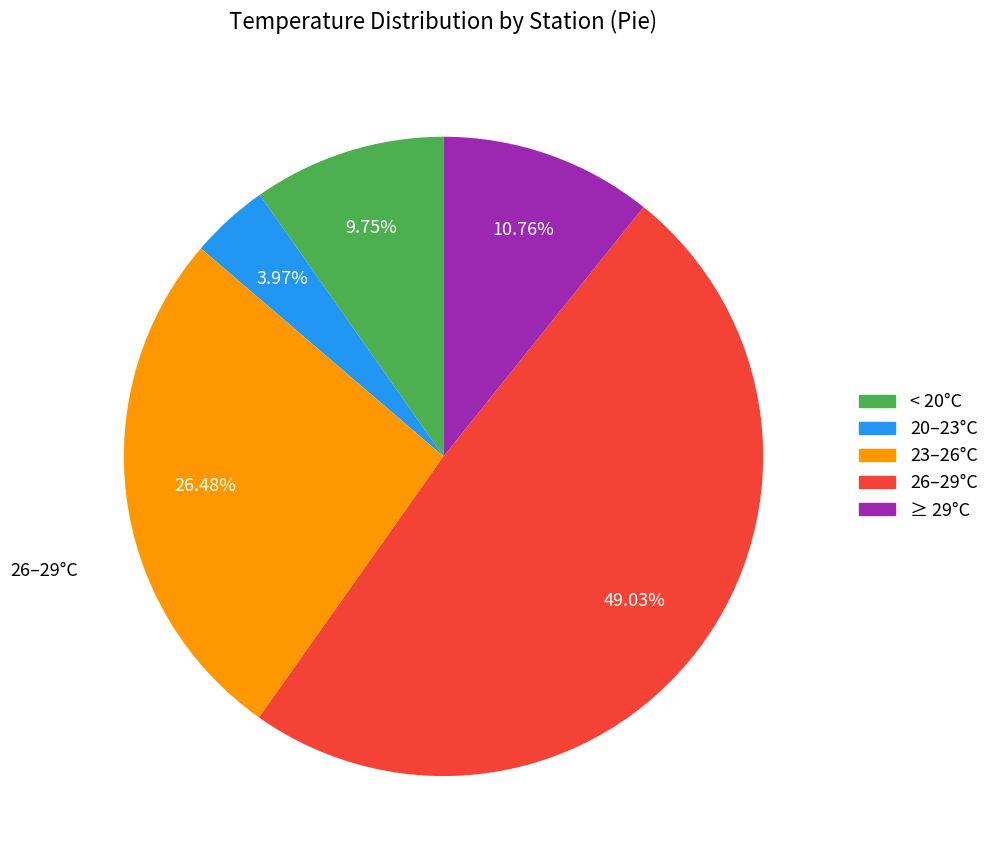

Is there any slice that represents more than half of the pie?

No